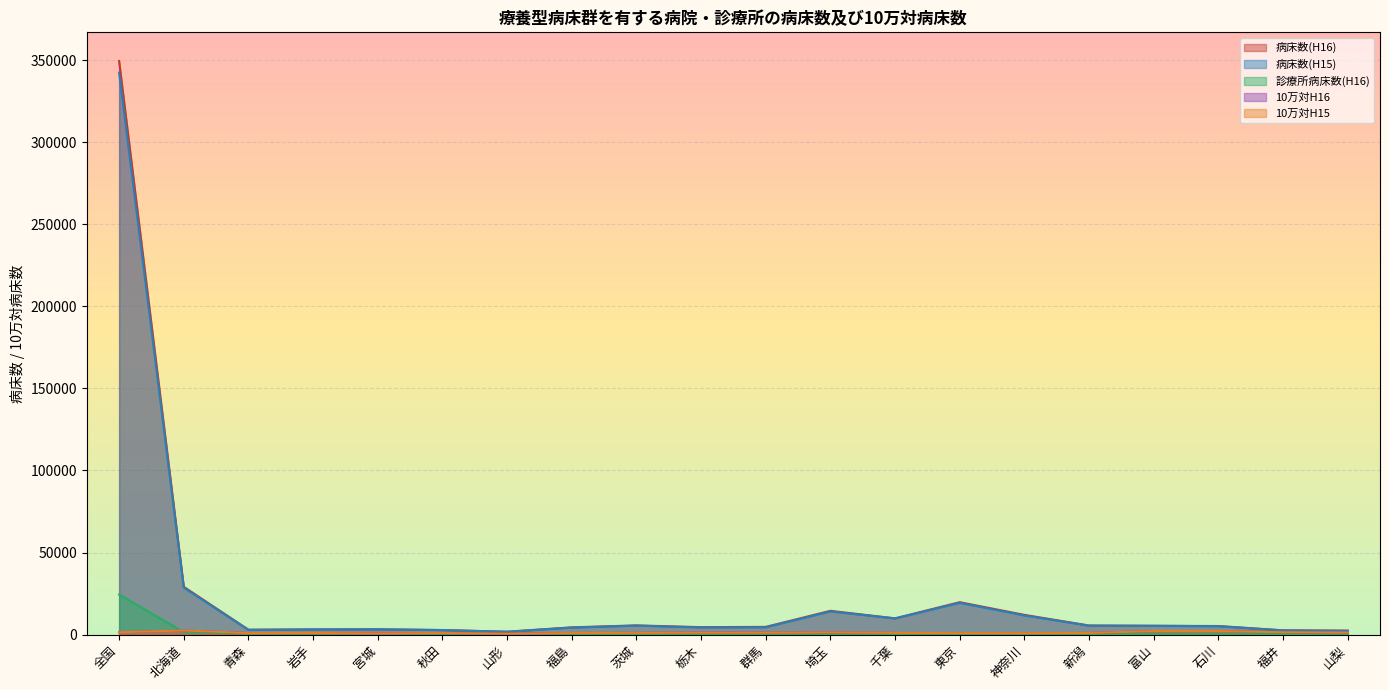

True or false: 病床数(H16) and 診療所病床数(H16) intersect in this chart.

False